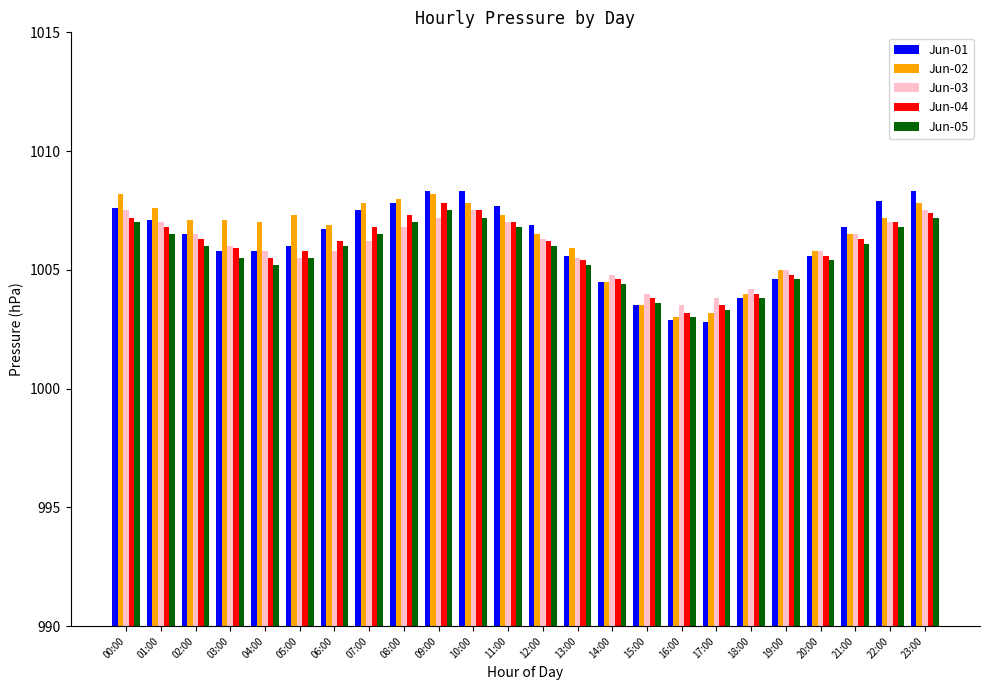

Where does the Jun-02 series first go above 1007?

00:00